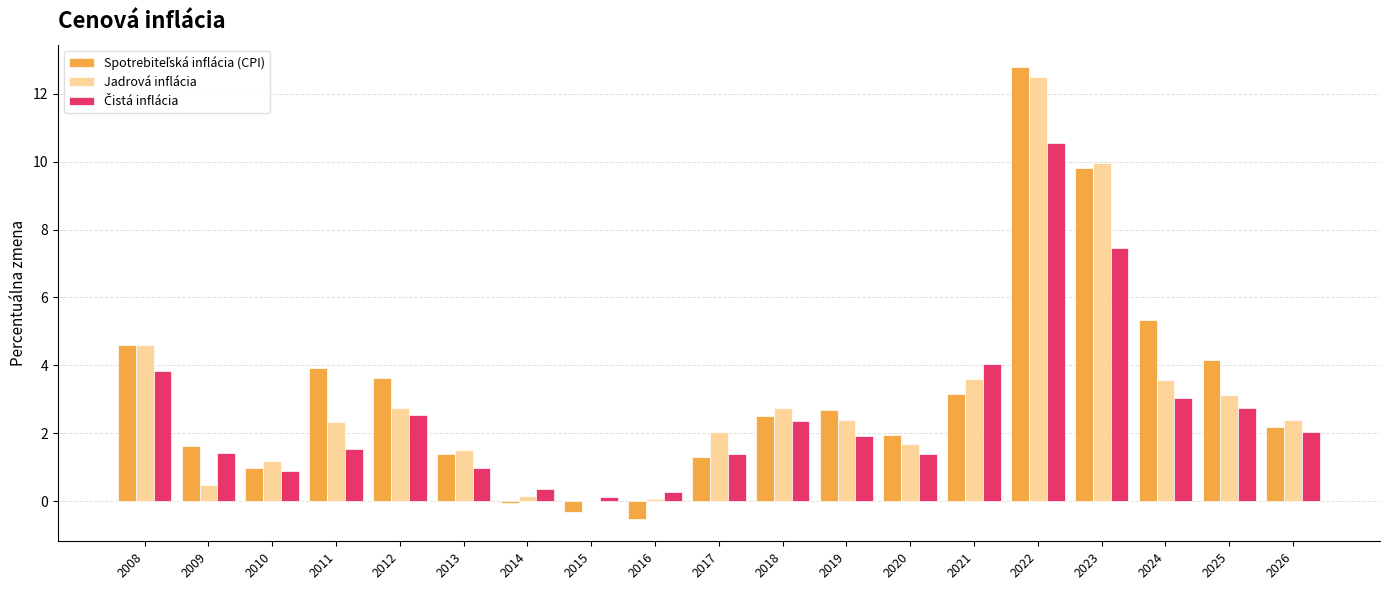

At which category is the sum across all series the highest?

2022